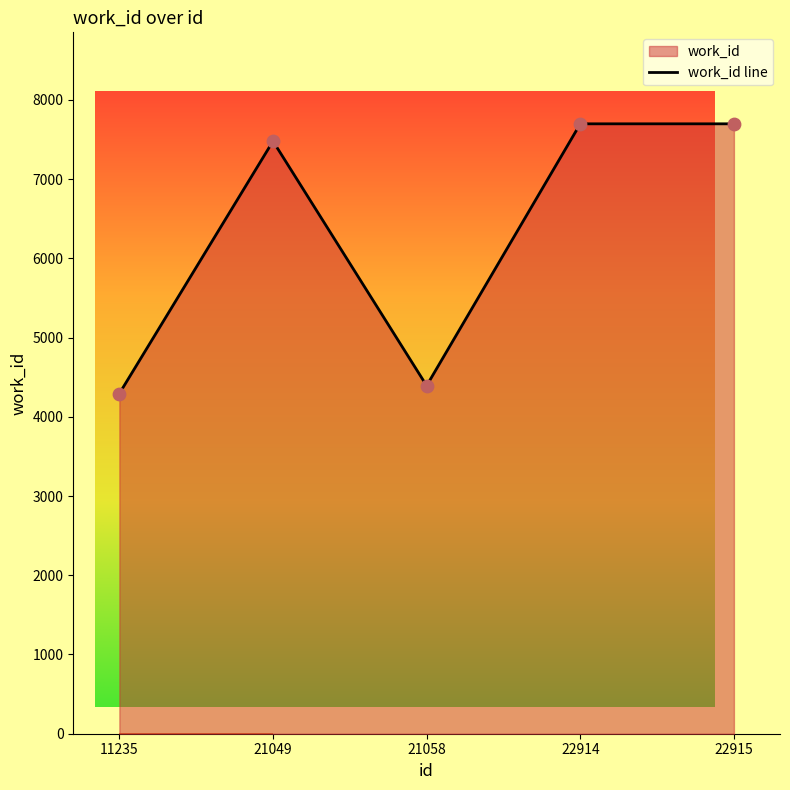

Approximately how many times larger is the value at 21058 compared to 22914?

0.6